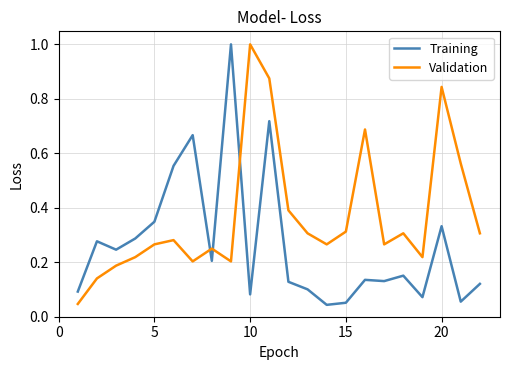

After their last crossing, which series has the higher values: Training or Validation?

Validation